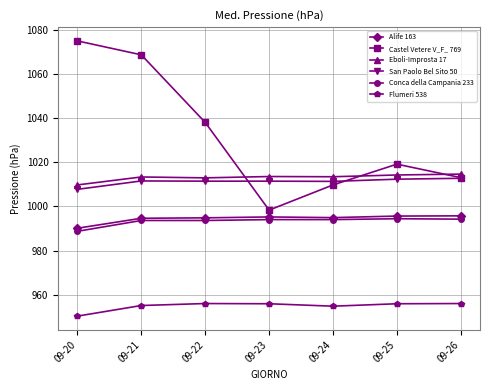

The value of Eboli-Improsta 17 at 09-26 is 532.4. True or false?

False